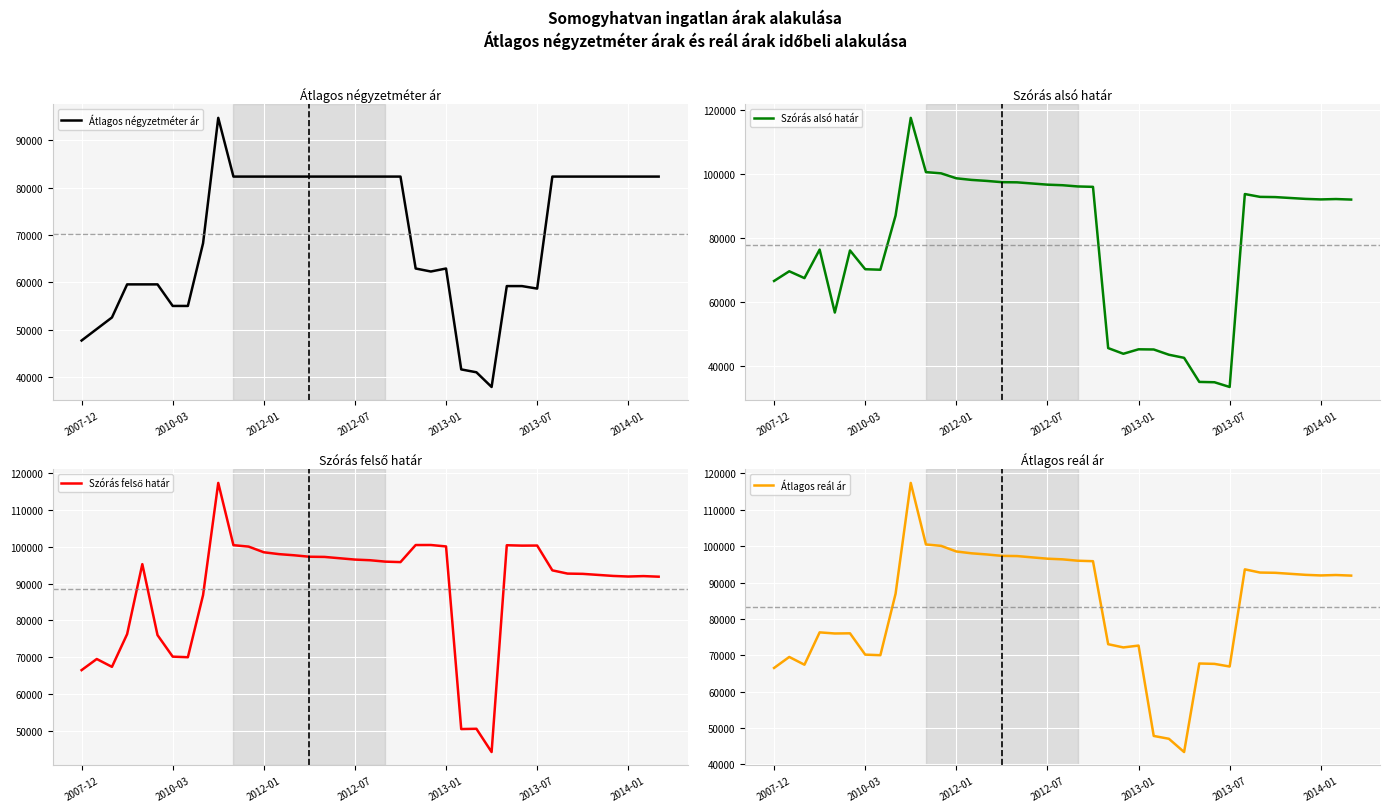

Reading right to left, what are all the values shown in this chart?

Átlagos négyzetméter ár: 82330	82330	82330	82330	82330	82330	82330	82330	58665	59195	59195	37878	40984	41590	62907	62276	62907	82330	82330	82330	82330	82330	82330	82330	82330	82330	82330	82330	82330	94736	68245	55000	55000	59555	59555	59555	52564	50128	47692
Szórás alsó határ: 91905	92067	91951	92114	92394	92676	92747	93629	33438	34915	35020	42532	43497	45136	45193	43798	45574	95871	95997	96378	96557	96917	97279	97331	97723	98038	98542	100085	100472	117392	86902	70016	70177	76033	56664	76297	67400	69535	66510
Szórás felső határ: 91905	92067	91951	92114	92394	92676	92747	93629	100372	100349	100454	44246	50567	50492	100129	100518	100510	95871	95997	96378	96557	96917	97279	97331	97723	98038	98542	100085	100472	117392	86902	70016	70177	76033	95314	76297	67400	69535	66510
Átlagos reál ár: 91905	92067	91951	92114	92394	92676	92747	93629	66905	67632	67737	43389	47032	47814	72661	72158	73042	95871	95997	96378	96557	96917	97279	97331	97723	98038	98542	100085	100472	117392	86902	70016	70177	76033	75989	76297	67400	69535	66510